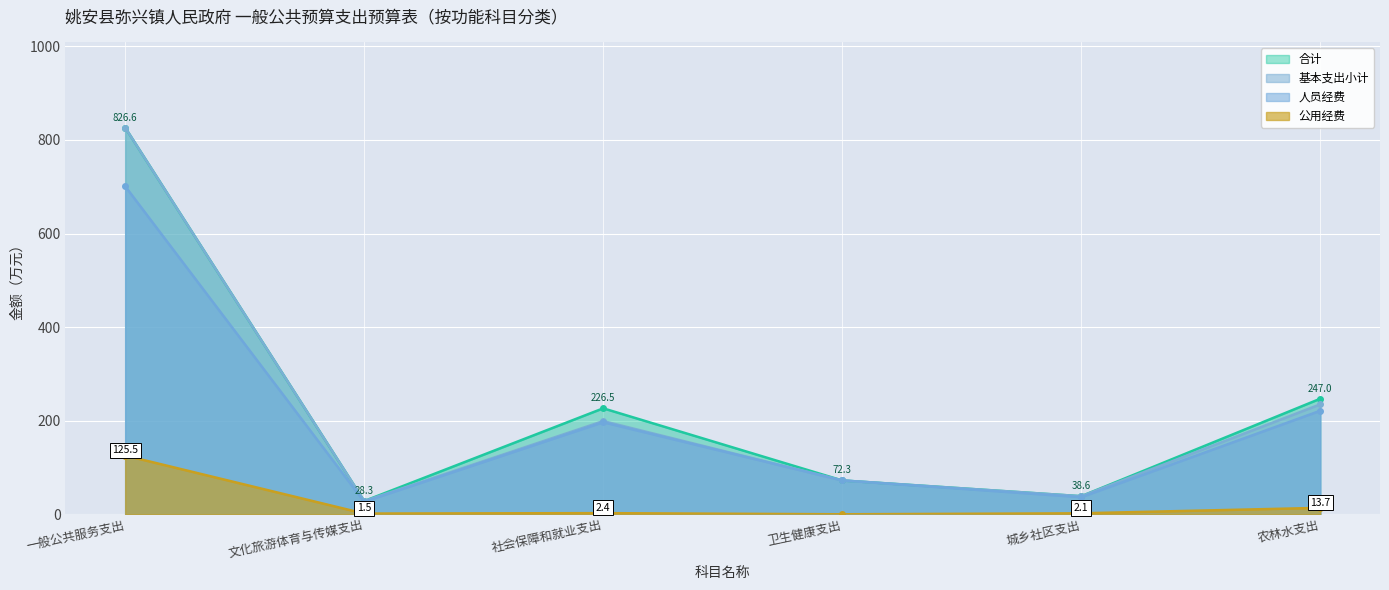

Is the value of 合计 at 一般公共服务支出 greater than the value of 公用经费 at 文化旅游体育与传媒支出?

Yes